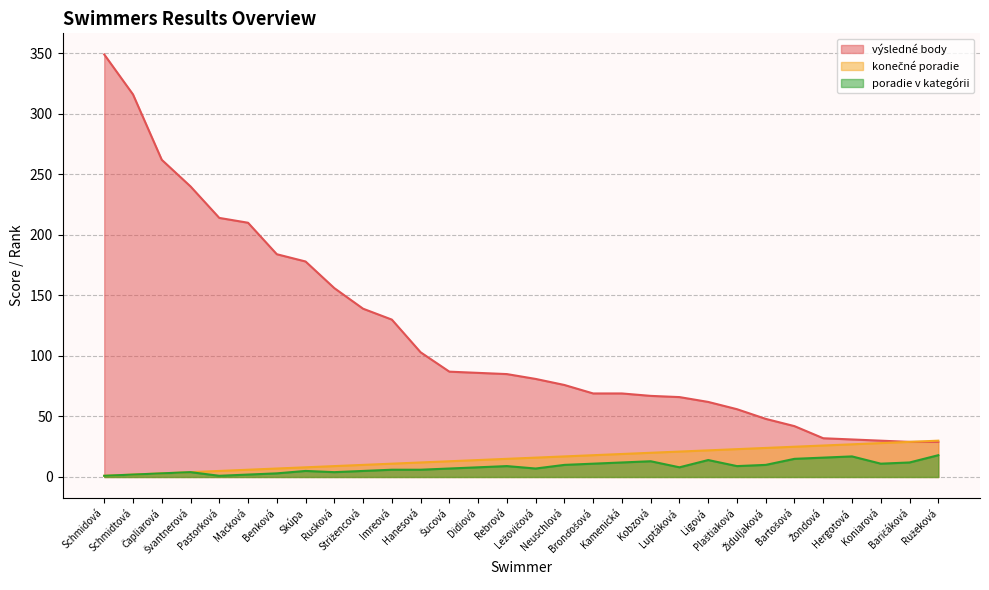

What is the maximum value shown in the chart?

349